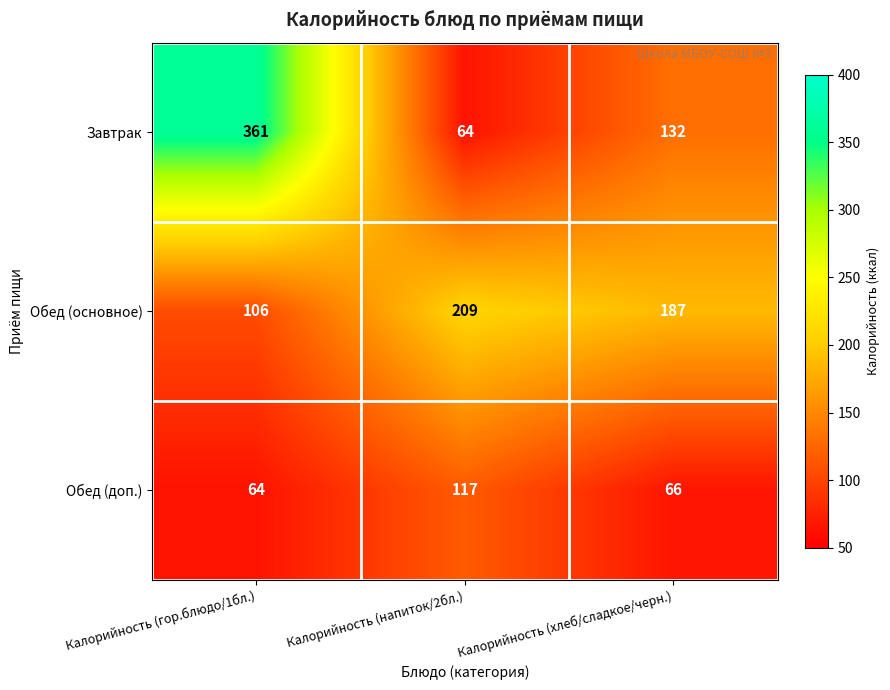

Which series has the largest range (max minus min)?

Завтрак